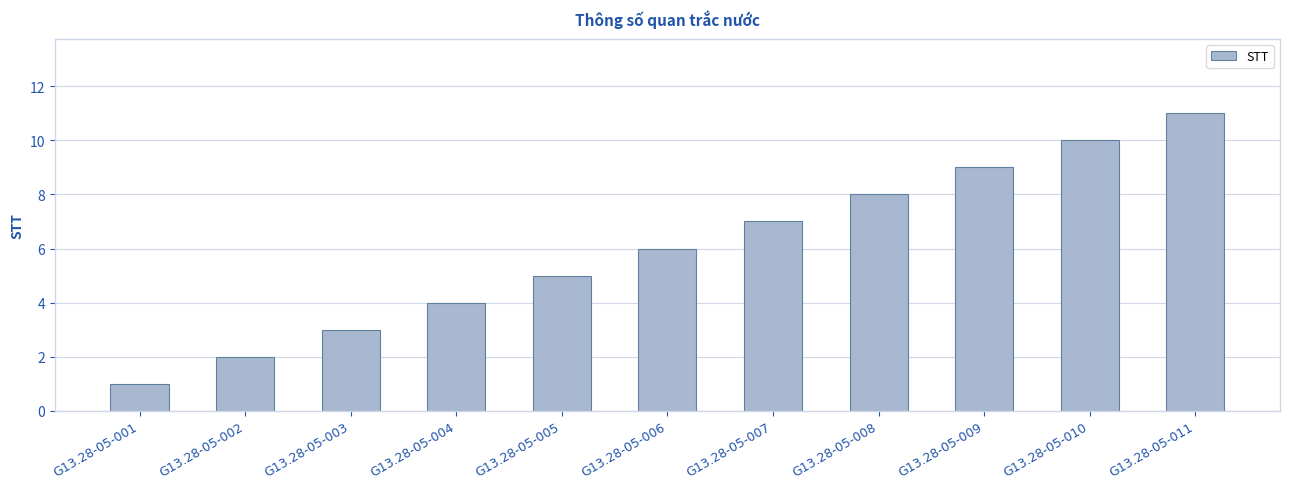

Between G13.28-05-001 and G13.28-05-004, which is larger?

G13.28-05-004